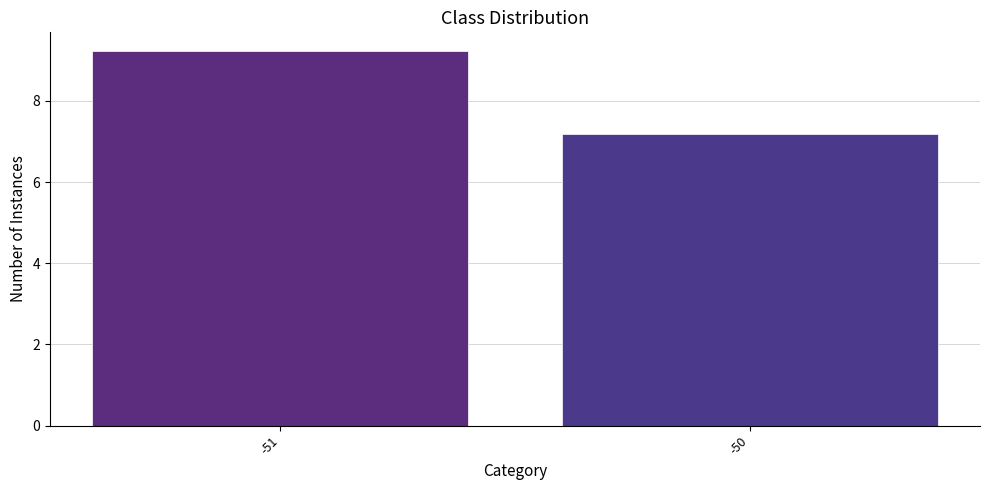

Between -50 and -51, which is larger?

-51